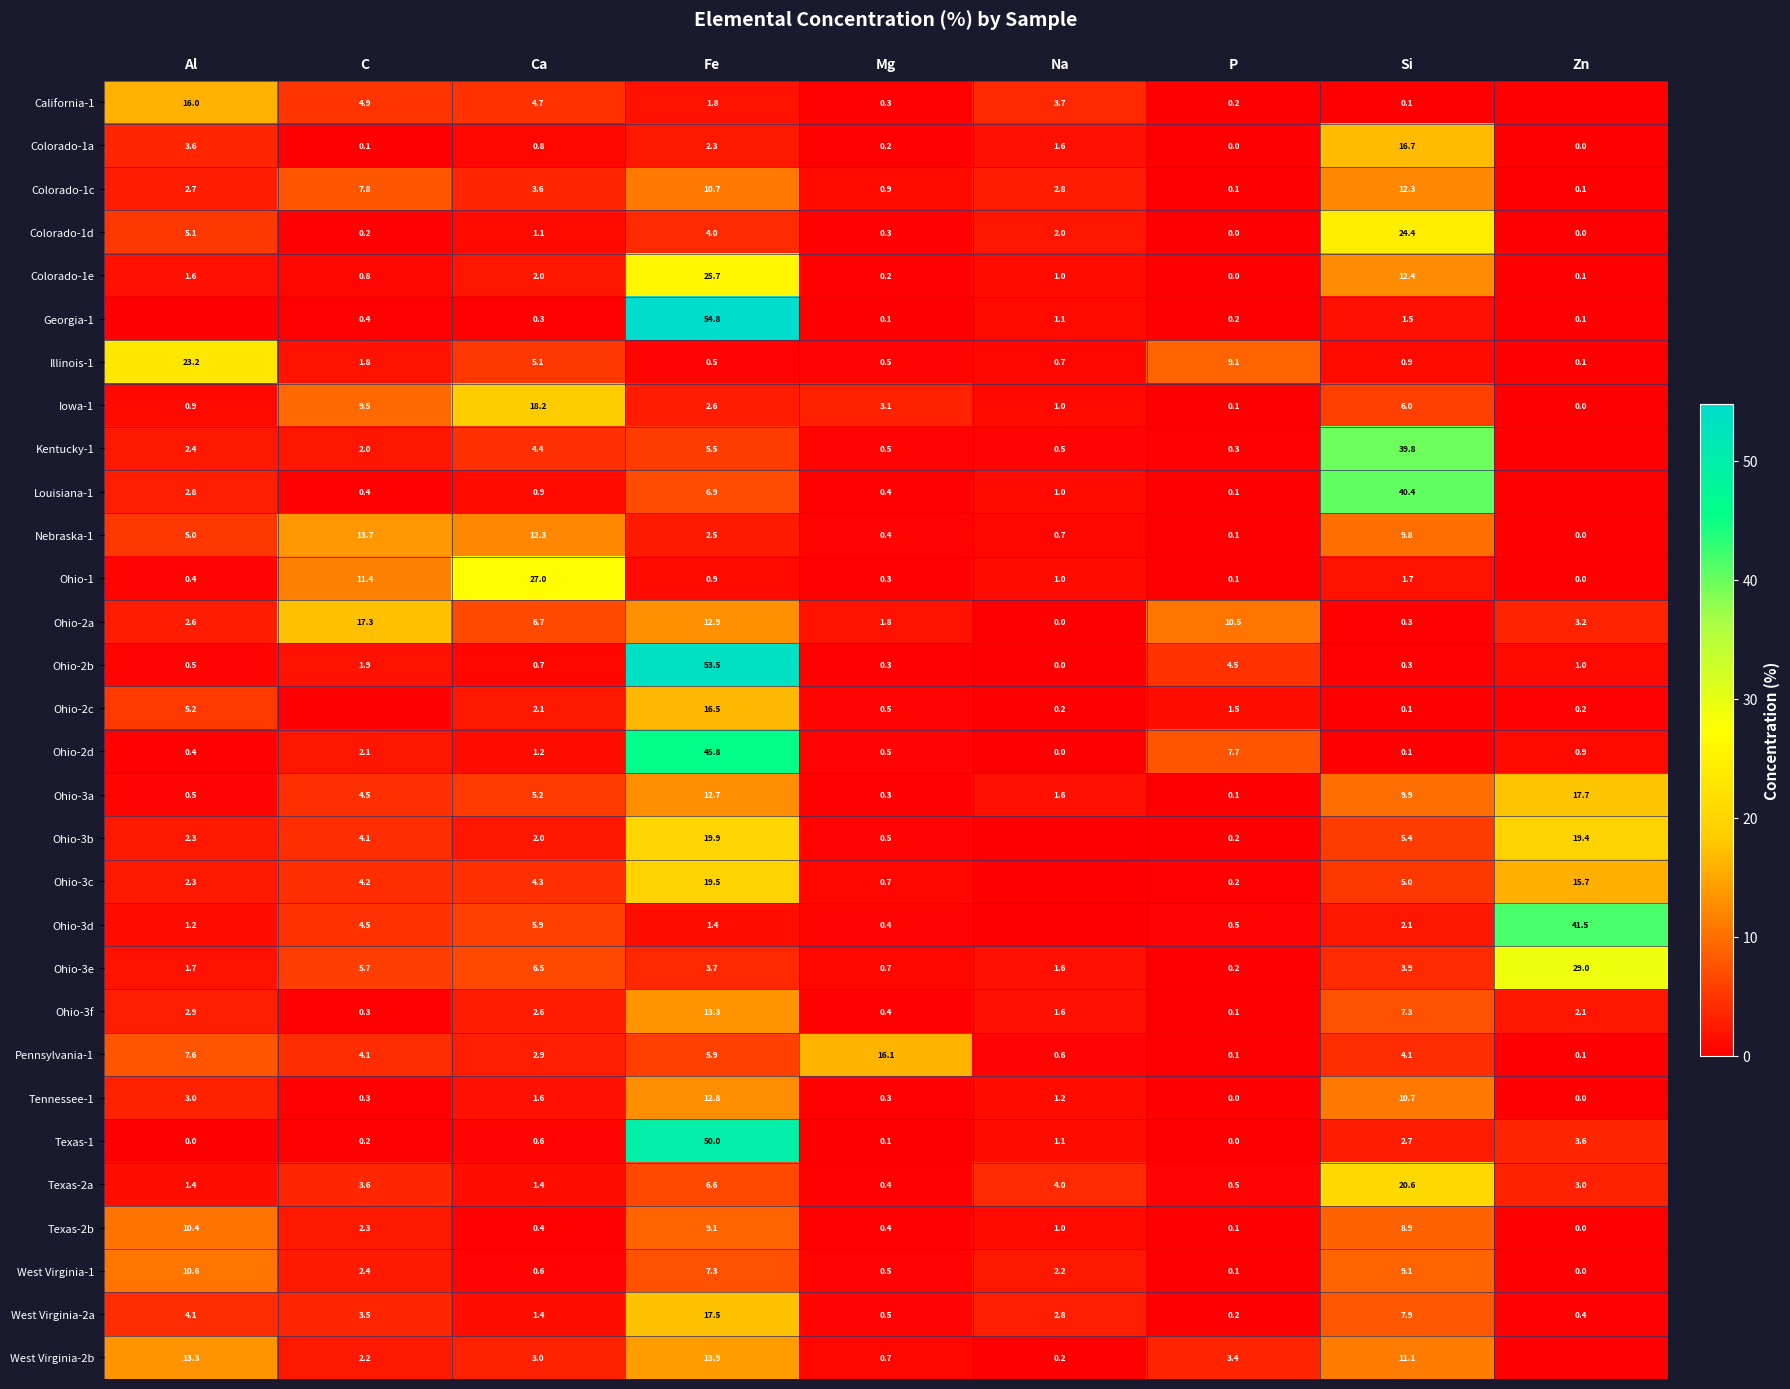

Is it true that Ohio-2d equals 0.0 at Na?

True